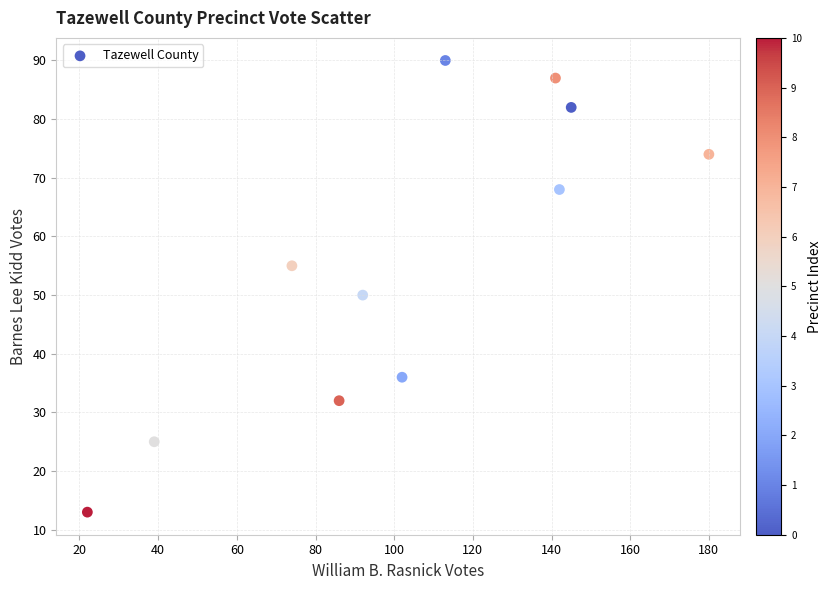

What is the average X value?

103